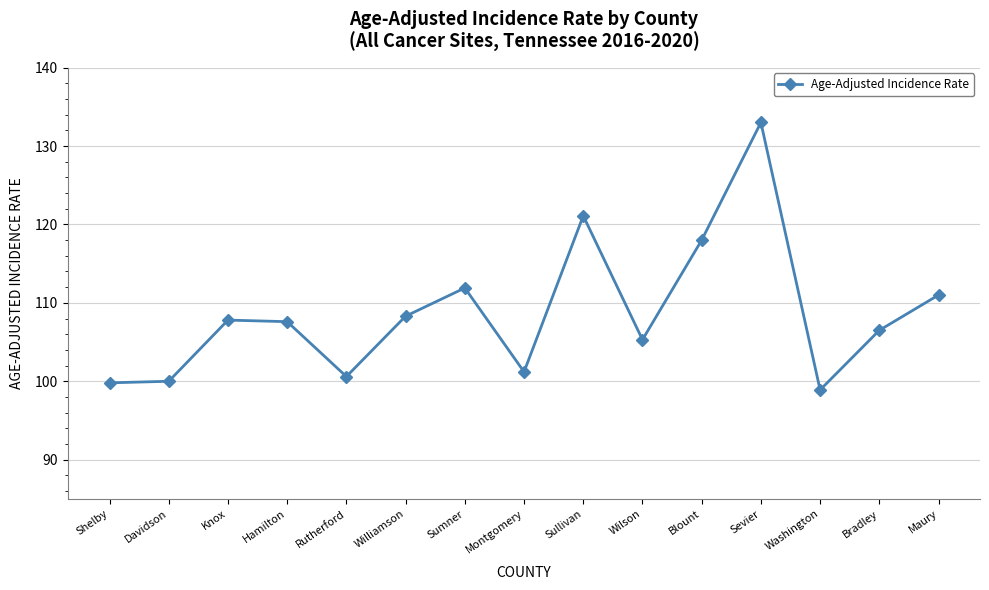

Is this an area chart (filled region under the line)?

No